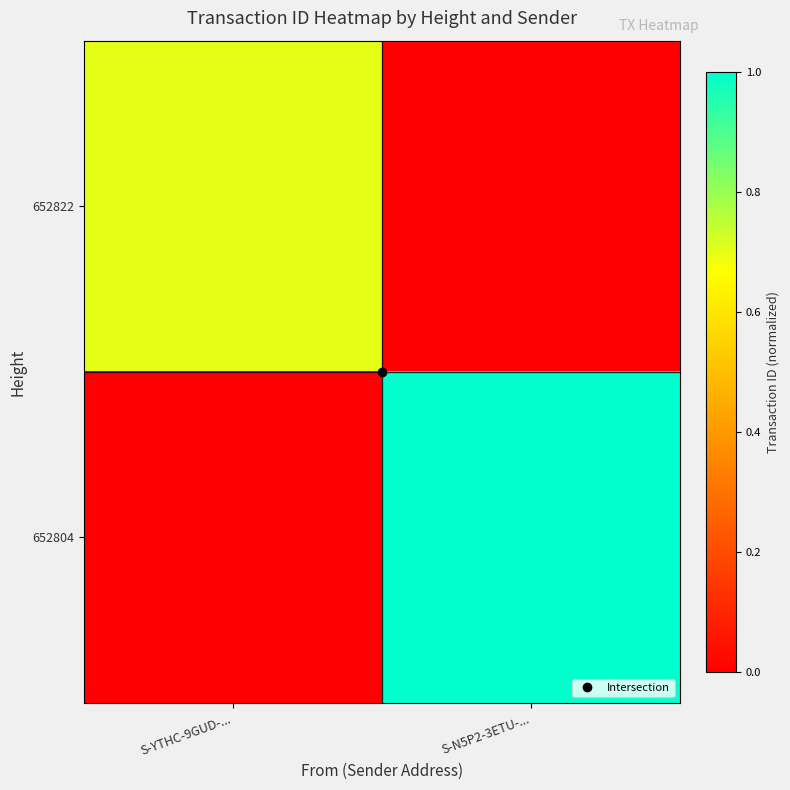

What is the difference between the highest and lowest values at S-YTHC-9GUD-...?

0.7